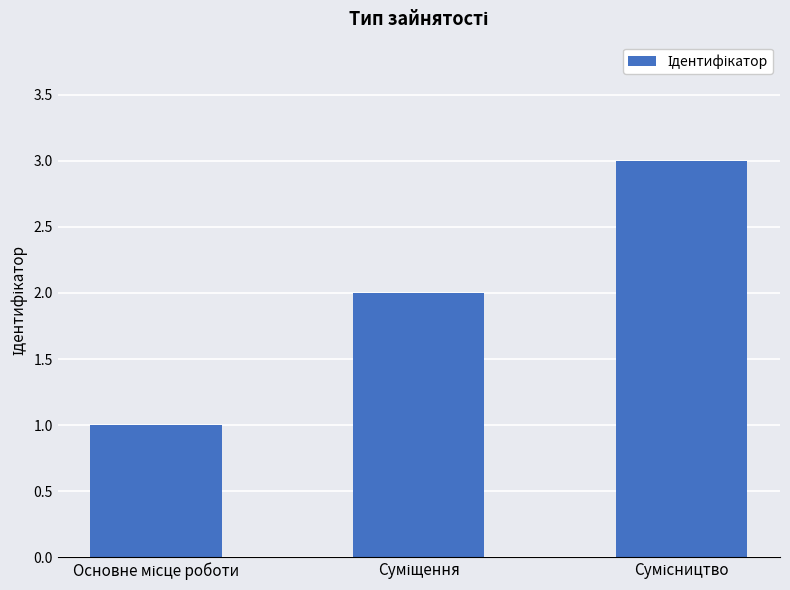

Reading left to right, transcribe all the data shown in this chart.

1	2	3